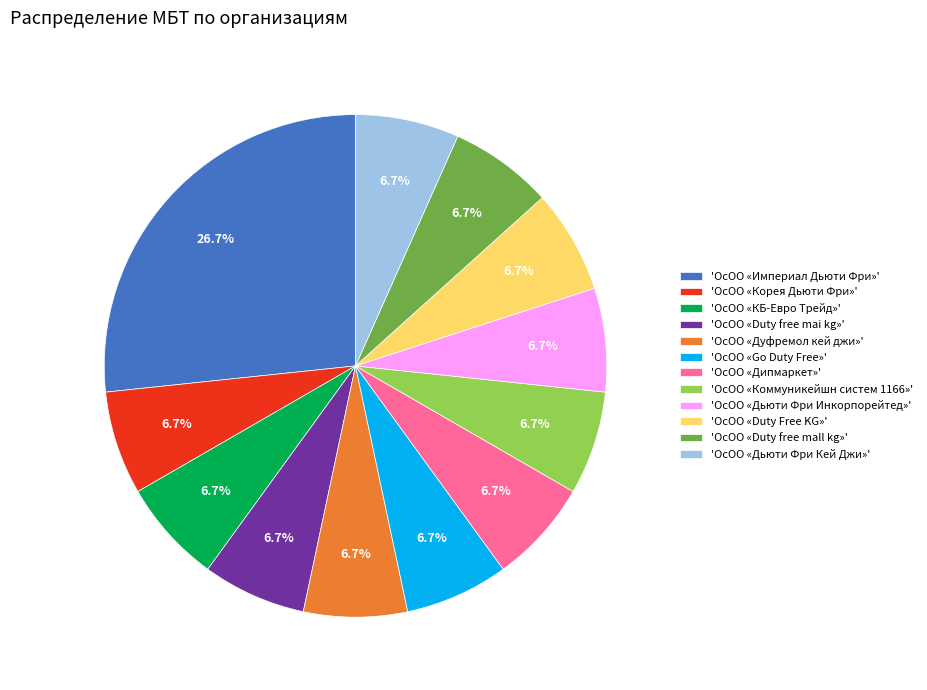

Which category has the biggest portion of the pie?

'ОсОО «Империал Дьюти Фри»'